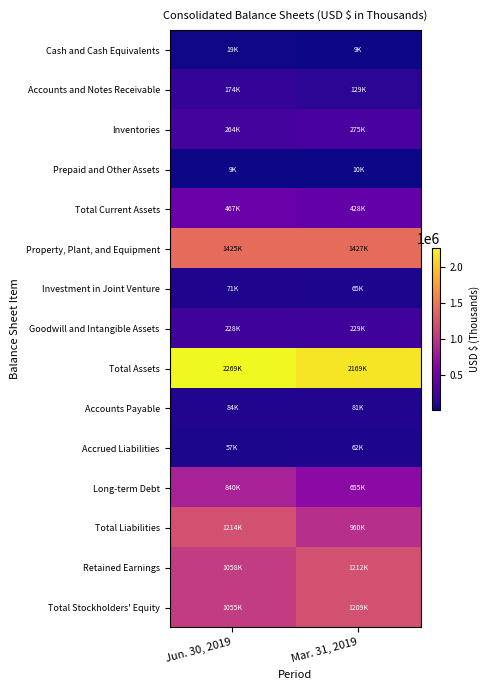

Reading left to right, list all the values displayed in this chart.

Cash and Cash Equivalents: Jun. 30, 2019=19162	Mar. 31, 2019=8601
Accounts and Notes Receivable: Jun. 30, 2019=174279	Mar. 31, 2019=128722
Inventories: Jun. 30, 2019=263612	Mar. 31, 2019=275194
Prepaid and Other Assets: Jun. 30, 2019=9464	Mar. 31, 2019=9624
Total Current Assets: Jun. 30, 2019=466517	Mar. 31, 2019=427621
Property, Plant, and Equipment: Jun. 30, 2019=1424703	Mar. 31, 2019=1426939
Investment in Joint Venture: Jun. 30, 2019=71305	Mar. 31, 2019=64873
Goodwill and Intangible Assets: Jun. 30, 2019=228316	Mar. 31, 2019=229115
Total Assets: Jun. 30, 2019=2269078	Mar. 31, 2019=2169163
Accounts Payable: Jun. 30, 2019=83916	Mar. 31, 2019=80884
Accrued Liabilities: Jun. 30, 2019=56636	Mar. 31, 2019=61949
Long-term Debt: Jun. 30, 2019=840259	Mar. 31, 2019=655092
Total Liabilities: Jun. 30, 2019=1213812	Mar. 31, 2019=959676
Retained Earnings: Jun. 30, 2019=1058120	Mar. 31, 2019=1212352
Total Stockholders' Equity: Jun. 30, 2019=1055266	Mar. 31, 2019=1209487